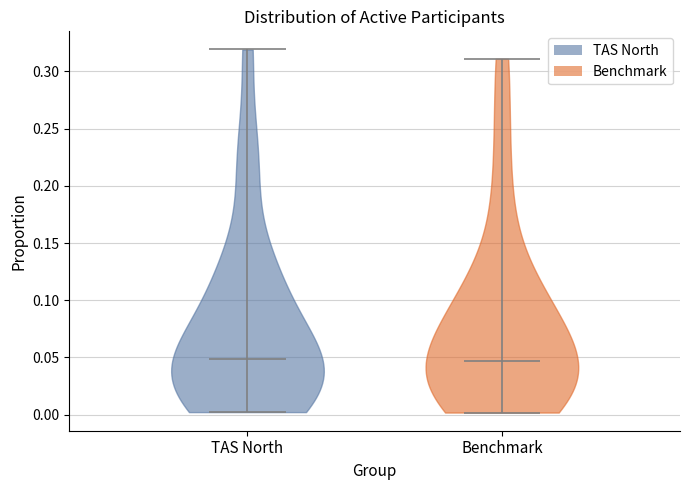

Reading left to right, read every violin against the y-axis: where its median line is, and the lowest and highest points it reaches. The values are not printed on the chart, so give them approximately, as read against the axis.

TAS North: median line 0.050, lowest point 0.000, highest point 0.320
Benchmark: median line 0.045, lowest point 0.000, highest point 0.310